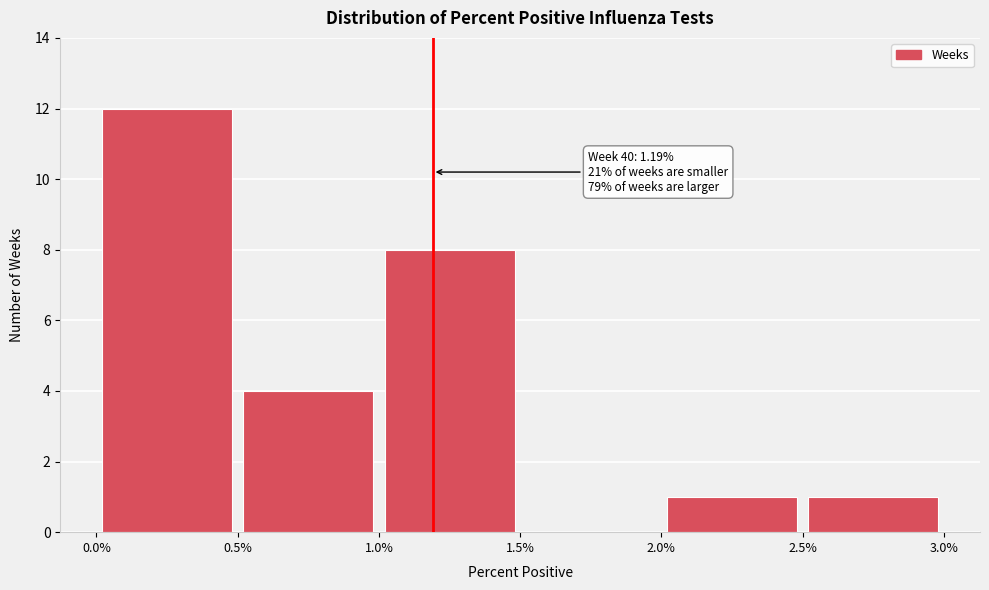

Over which range of the x-axis is the bar tallest?

0.0% to 0.5%